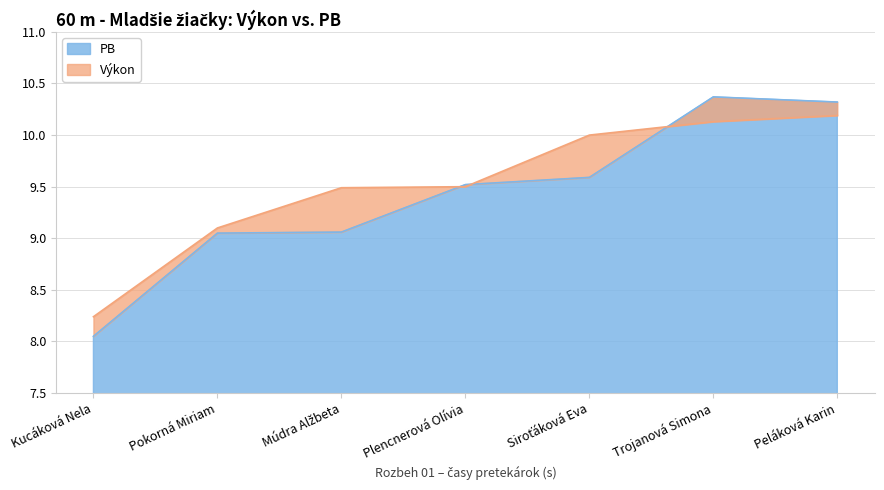

List the series in order of their peak value, highest first.

PB, Výkon